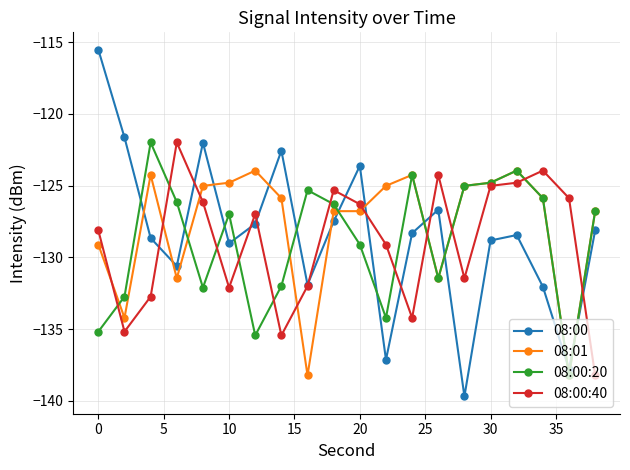

What is the difference between the second highest and minimum values in the 08:00:40 series?

14.3